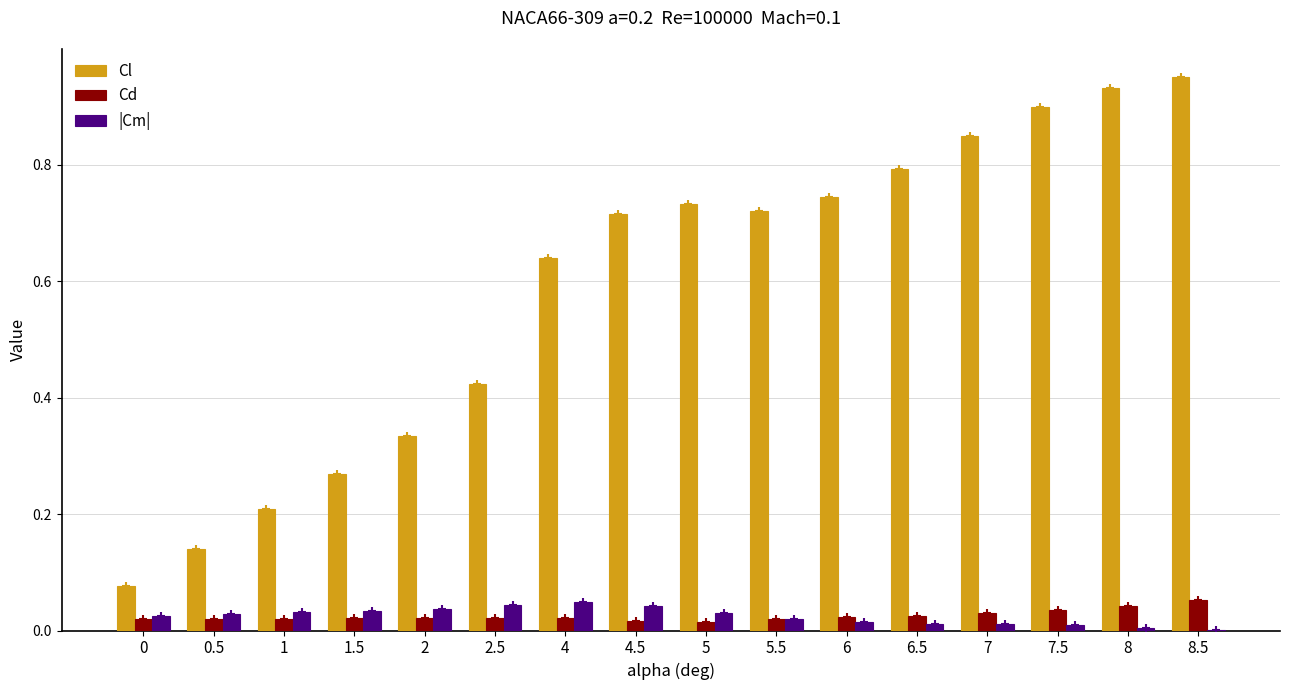

What are all the series names shown in the legend?

Cl, Cd, |Cm|